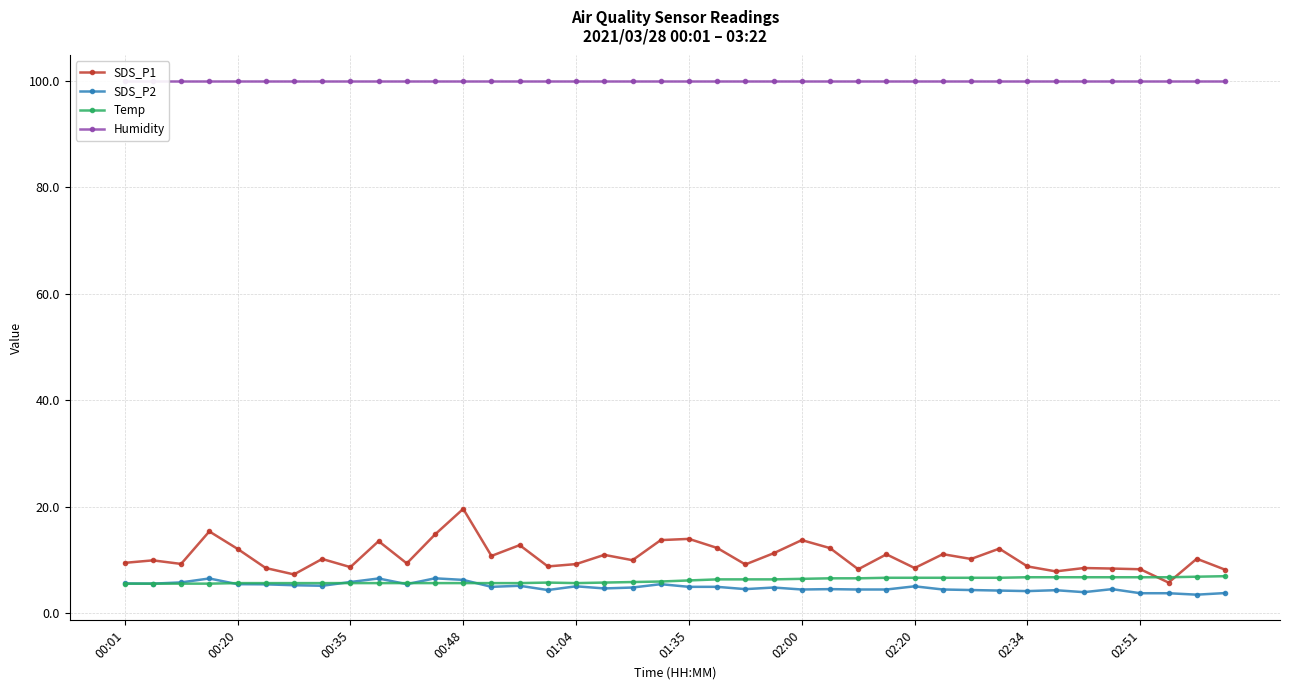

What is the approximate value of Humidity at 18?

99.9